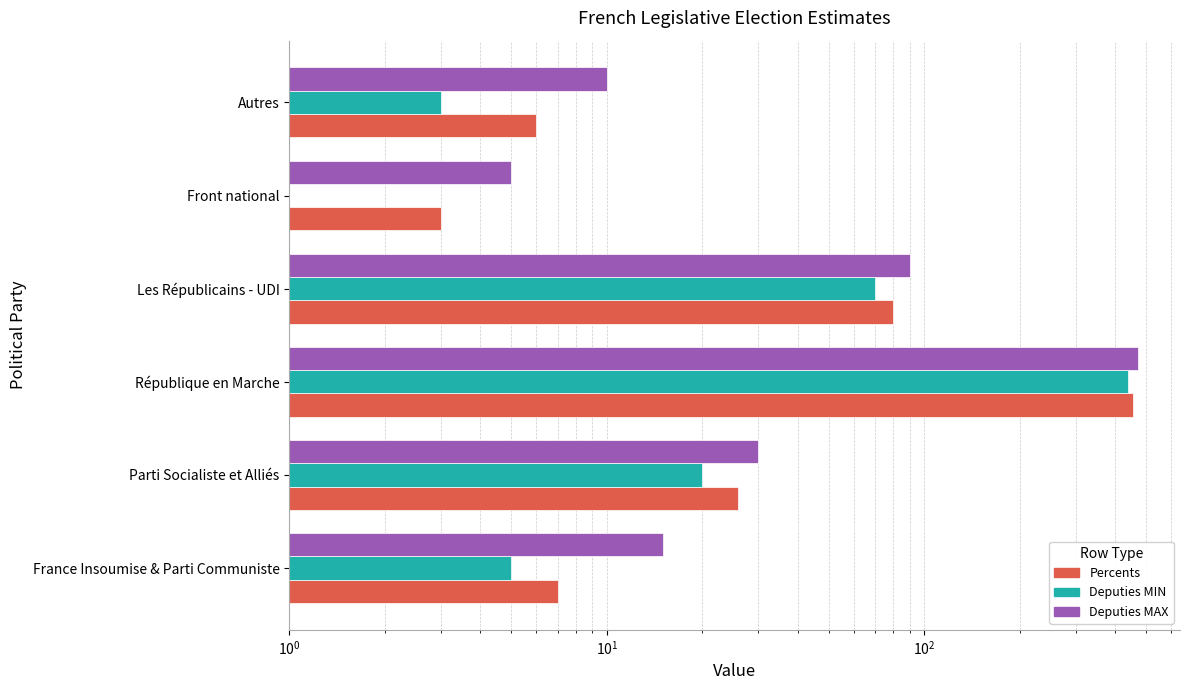

Rank the series by their maximum value, from highest to lowest.

Deputies MAX, Percents, Deputies MIN